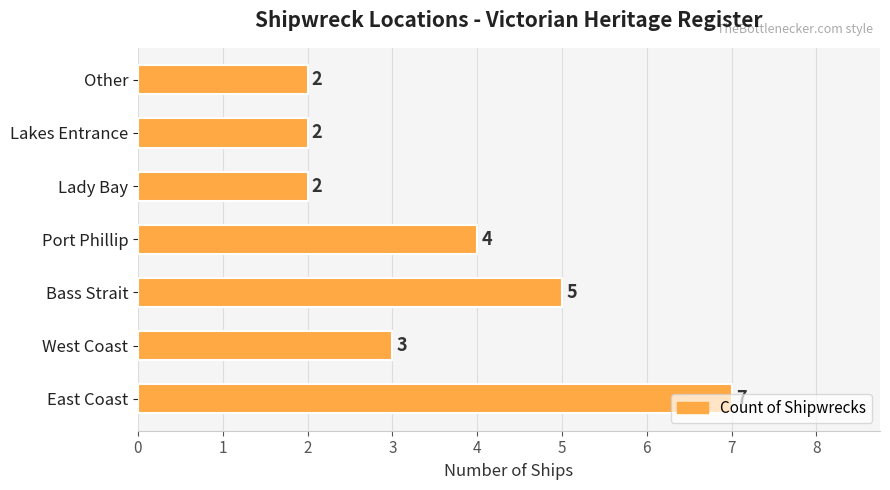

How many values are between 2 and 5?

6